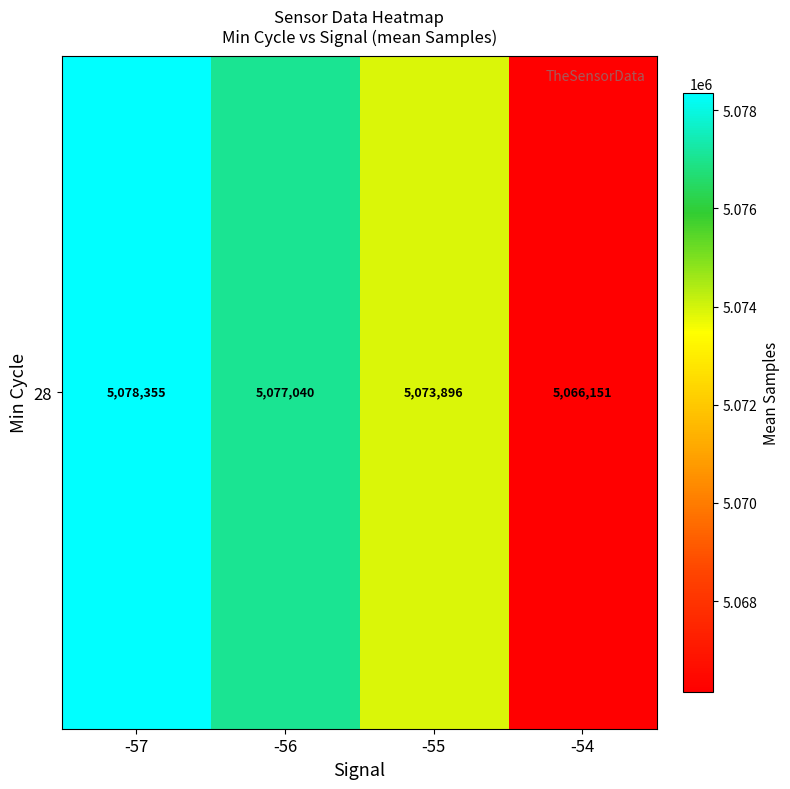

List the labels in order of value, largest first.

-57, -56, -55, -54